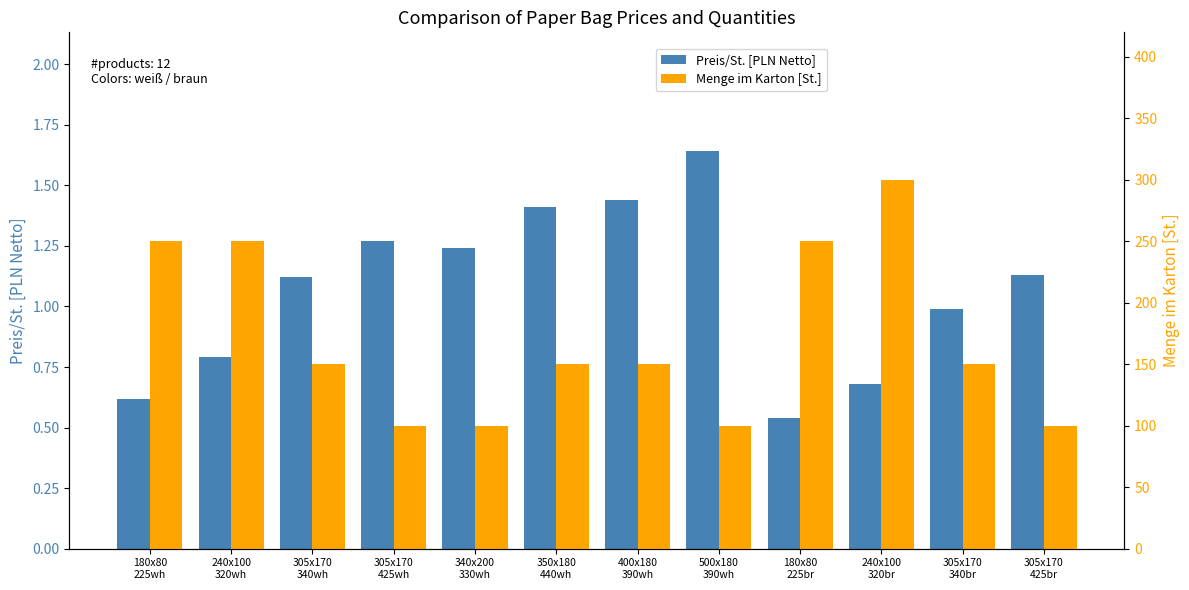

What is the difference between the Preis/St. [PLN Netto] values at 350x180
440wh and 305x170
340wh?

0.3